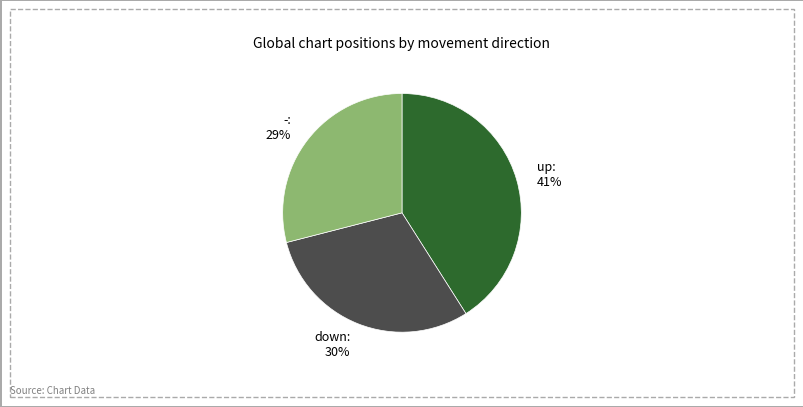

Count the number of slices in the pie.

3